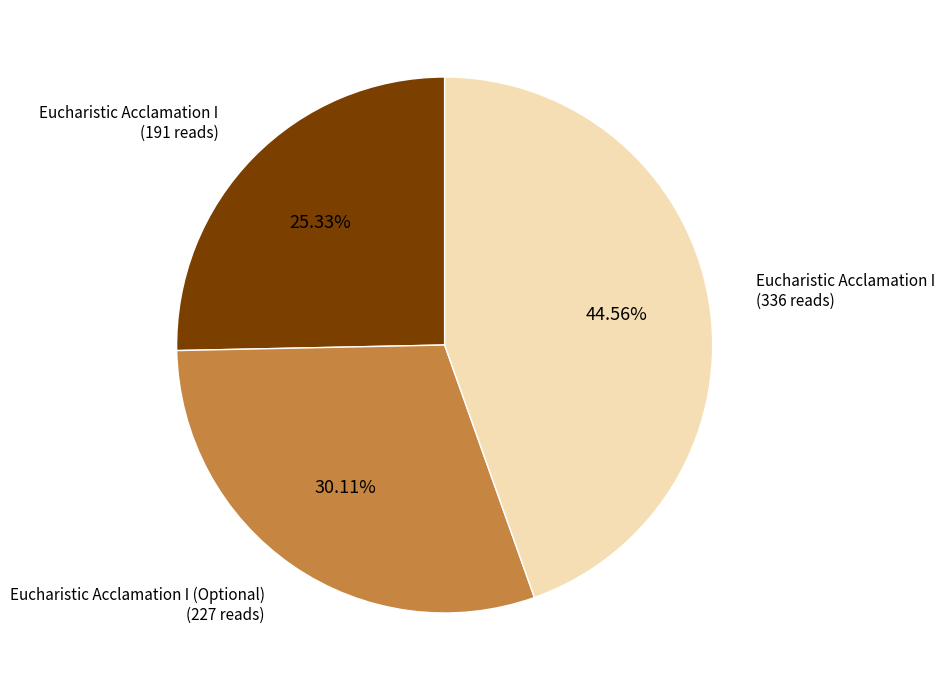

How many slices are in this pie chart?

3